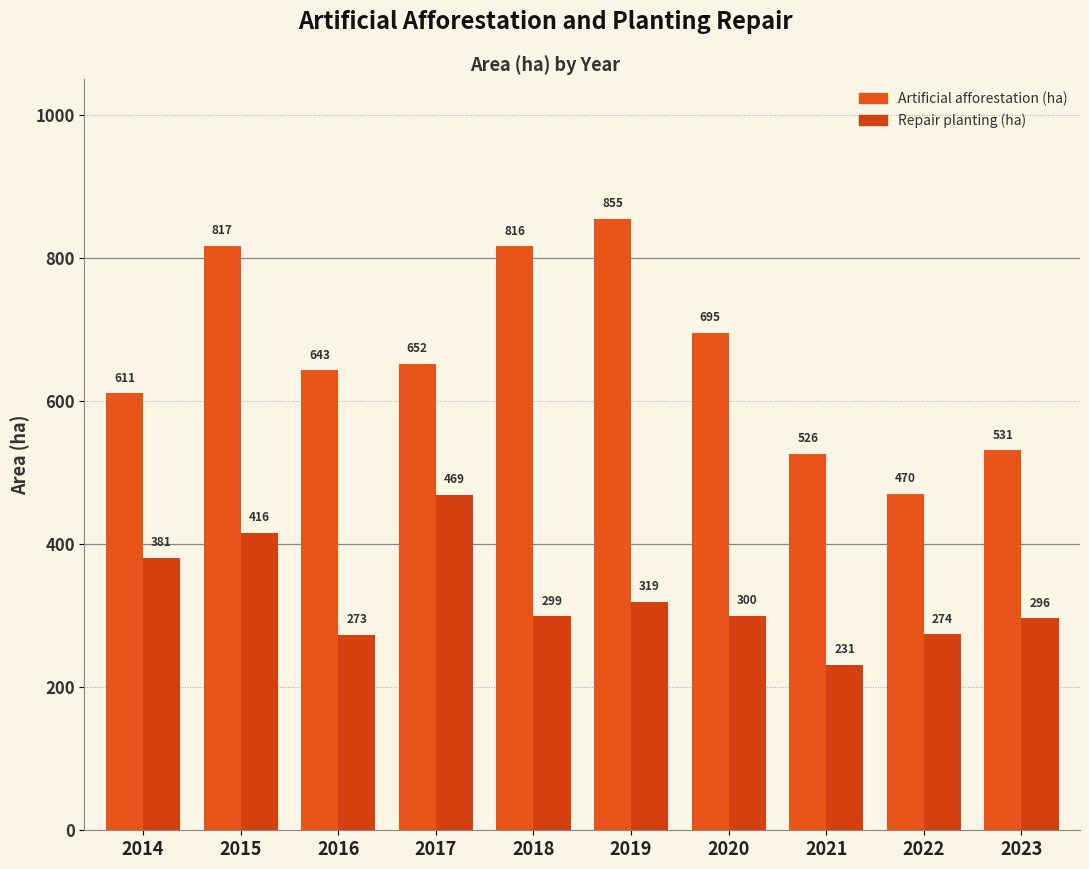

How many groups of bars are there?

10